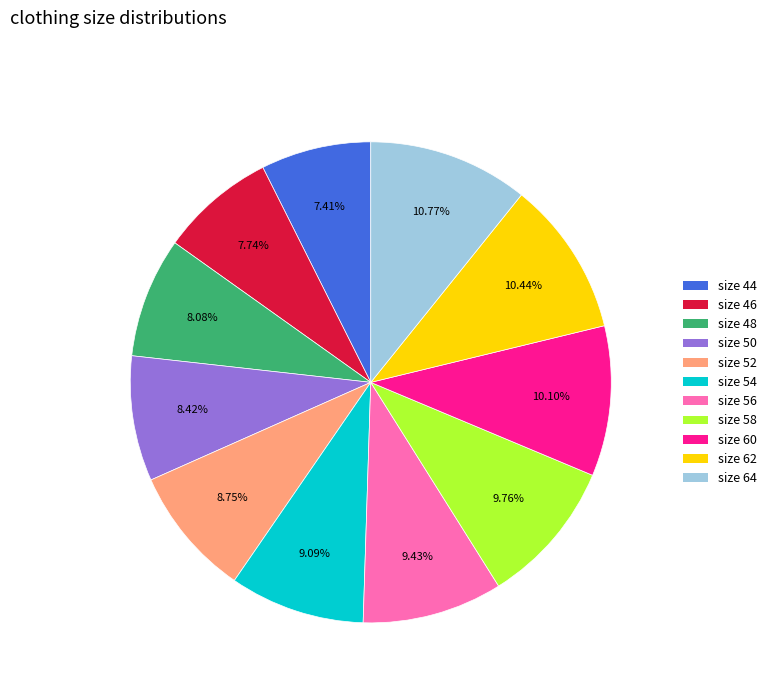

Do size 52 and size 46 together represent more than half of the pie?

No